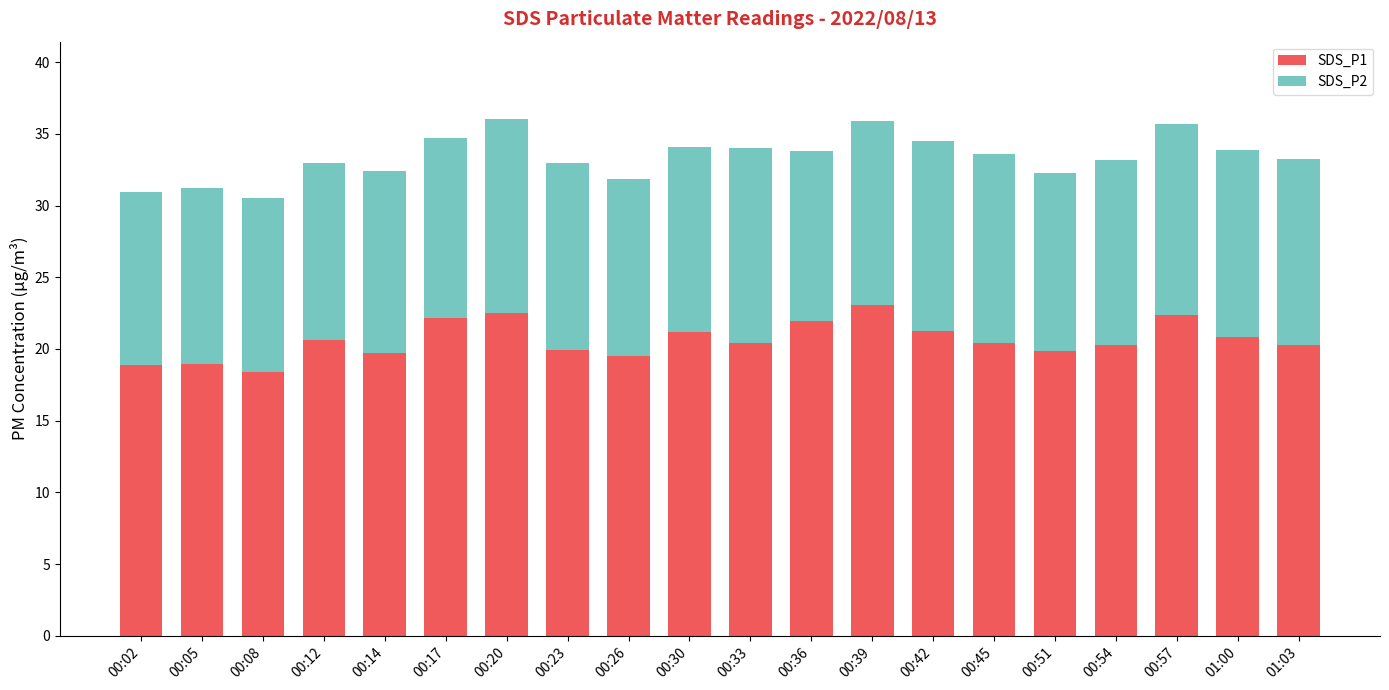

What is the sum of all SDS_P1 values?

412.5